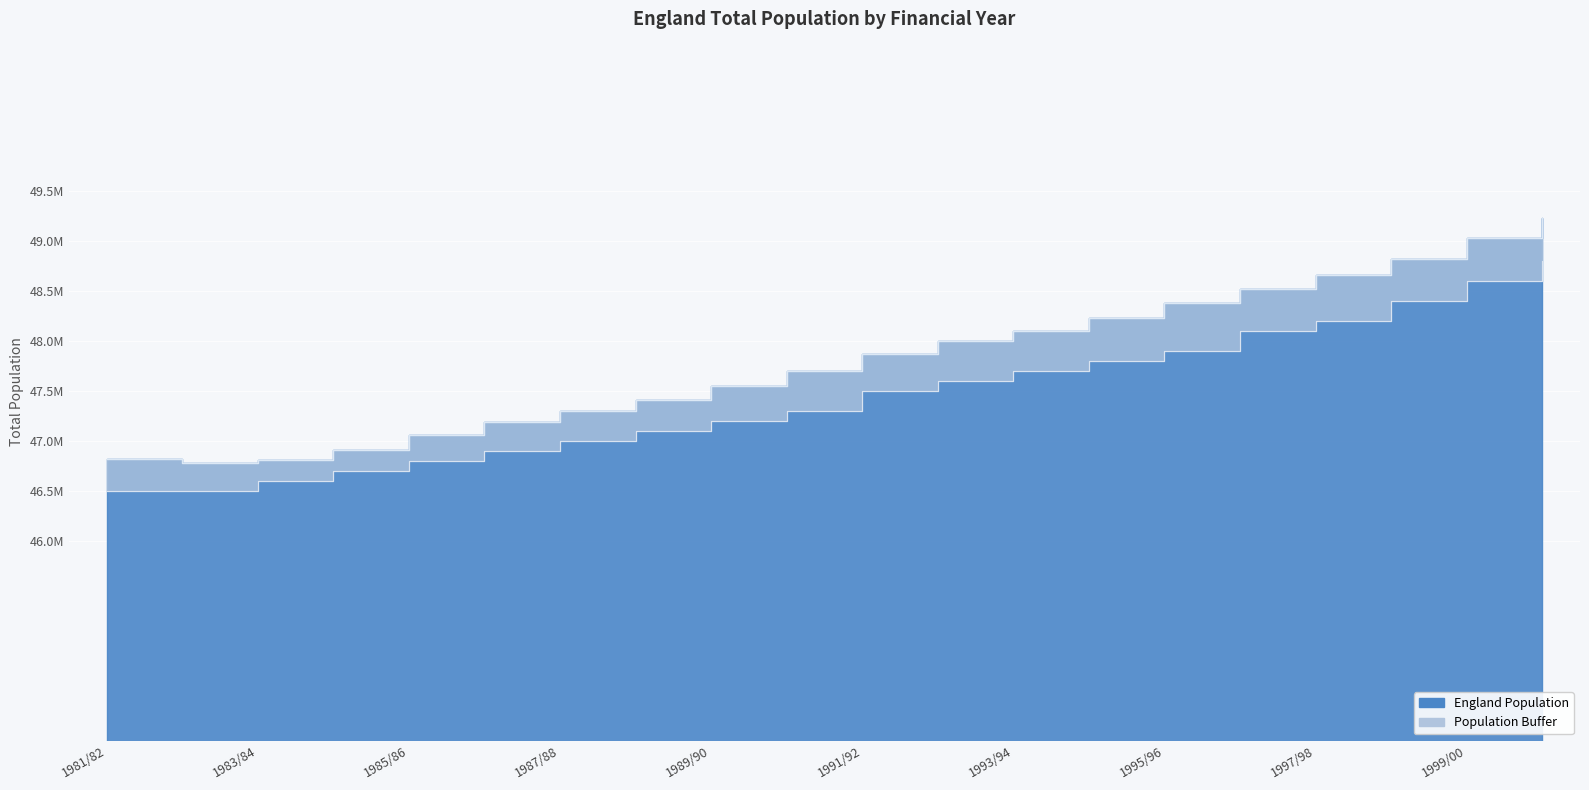

Rank the categories by value from highest to lowest.

2000/01, 1999/00, 1998/99, 1997/98, 1996/97, 1995/96, 1994/95, 1993/94, 1992/93, 1991/92, 1990/91, 1989/90, 1988/89, 1987/88, 1986/87, 1985/86, 1984/85, 1981/82, 1983/84, 1982/83